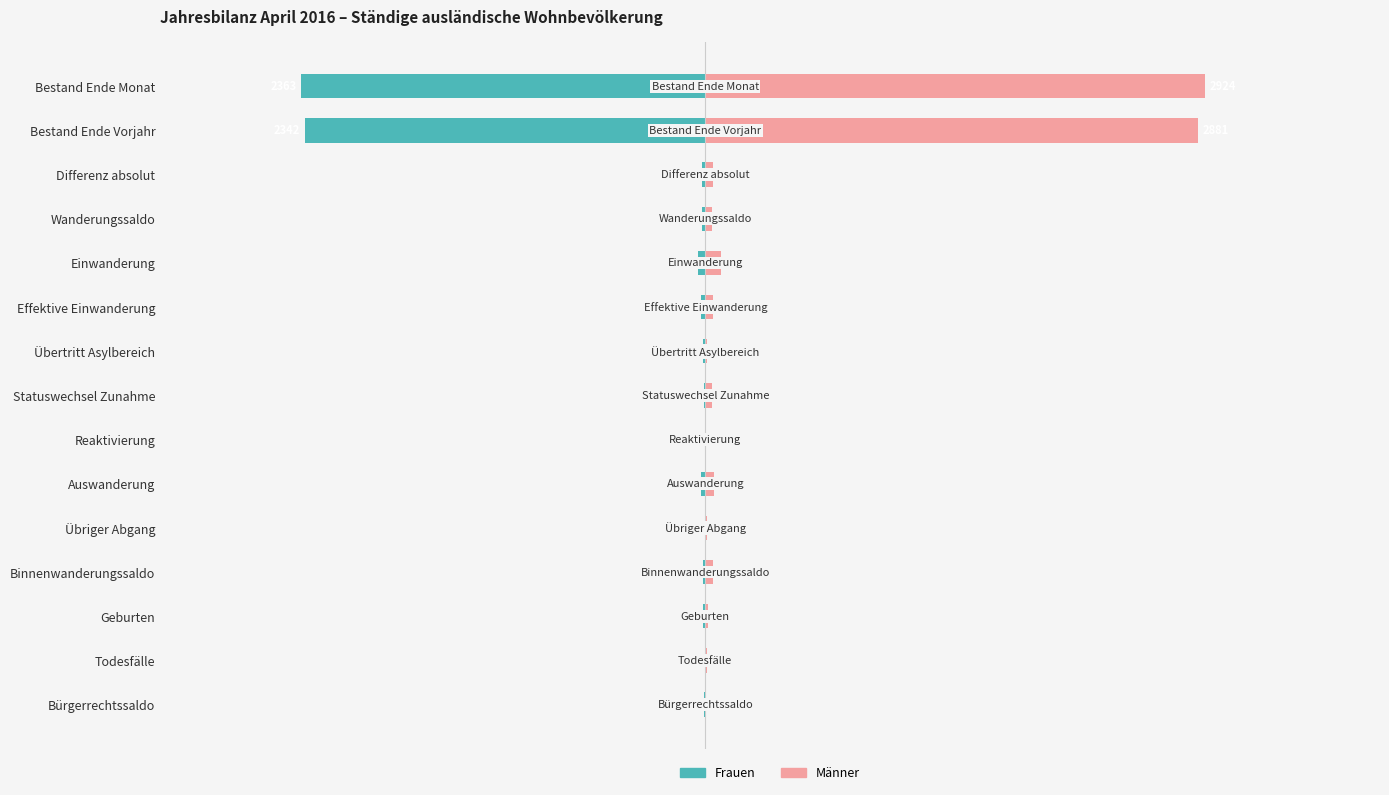

Reading left to right, what are all the values shown in this chart?

Frauen: -2363	-2342	-21	-18	-40	-26	-13	-10	-3	-23	-2	-11	-15	-4	-7
Männer: 2924	2881	43	37	91	44	9	38	5	52	7	47	13	10	4